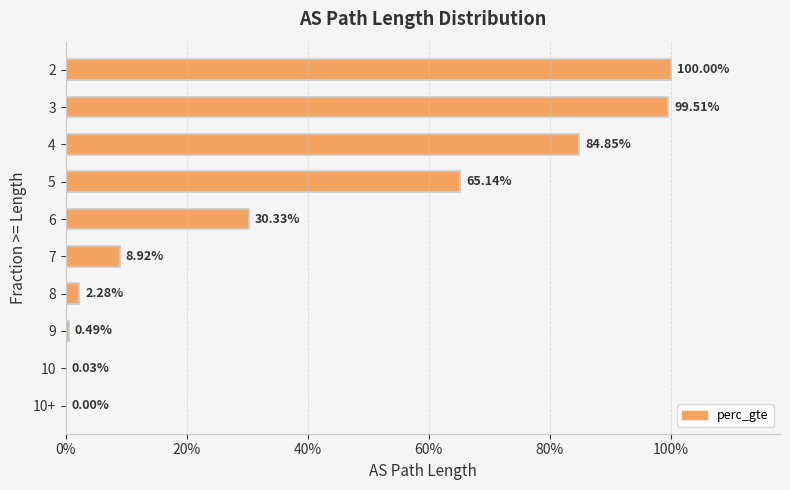

What is the sum of all values?

3.9